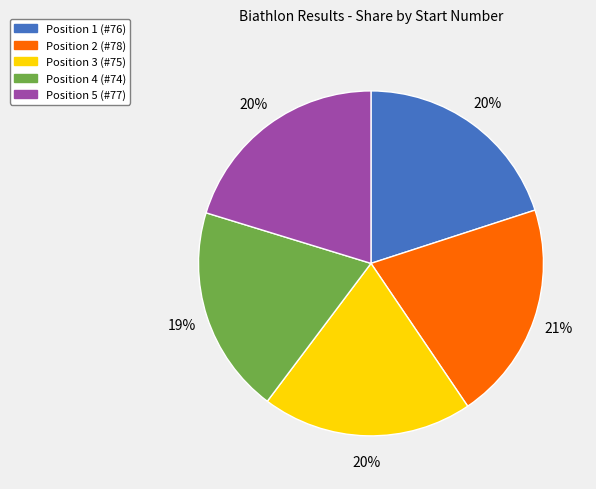

What percentage is the Position 3 (#75) slice, to the nearest percent?

20%